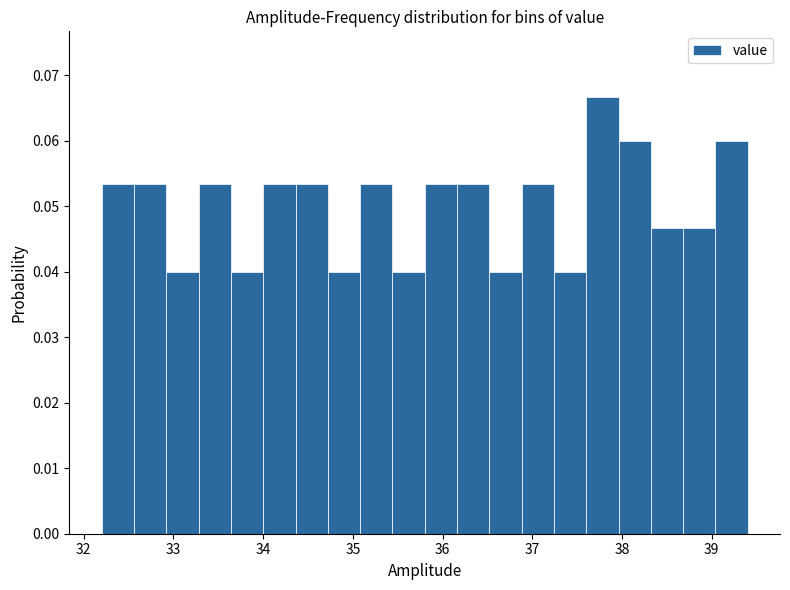

Read against the x-axis, roughly where is the centre of the tallest bar?

37.8